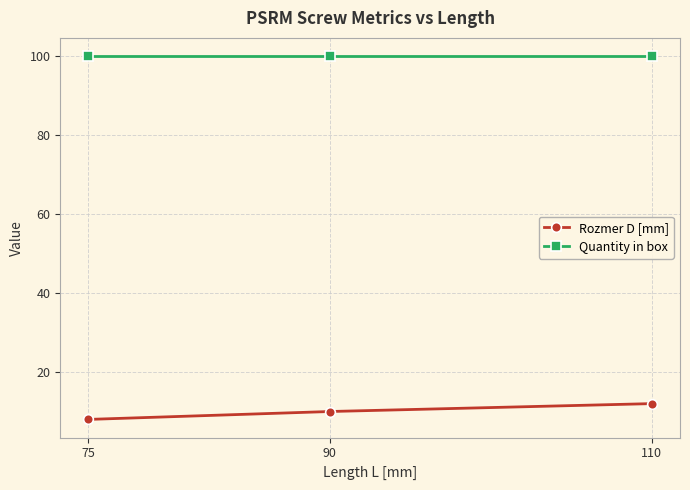

Reading right to left, list all the values displayed in this chart.

Rozmer D [mm]: 12	10	8
Quantity in box: 100	100	100